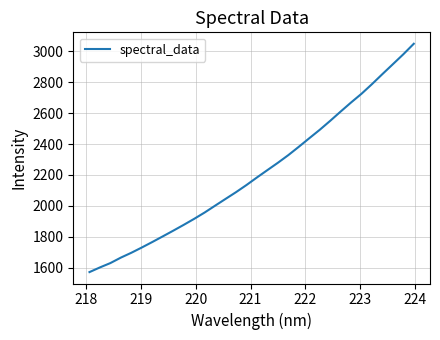

What is the difference between the maximum and minimum values?

1477.0